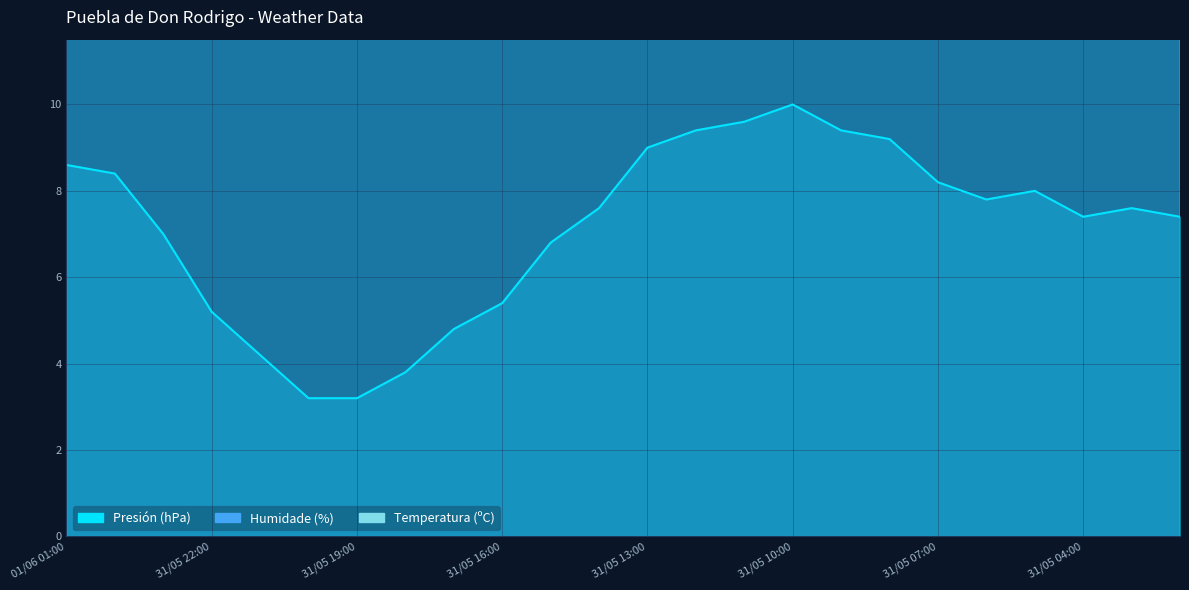

Reading left to right, extract all data points from this chart.

Temperatura (ºC): 25.4	26.1	27.3	28.7	30.1	31.8	33.5	32.4	35.8	34.9	33.4	33.1	30.8	29.9	27.6	26.0	22.8	19.6	17.9	17.9	18.7	21.2	22.5	21.6
Presión (hPa): 8.6	8.4	7.0	5.2	4.2	3.2	3.2	3.8	4.8	5.4	6.8	7.6	9.0	9.4	9.6	10.0	9.4	9.2	8.2	7.8	8.0	7.4	7.6	7.4
Humidade (%): 18.6	19.8	21.0	20.4	19.2	16.8	15.6	15.6	15.0	15.6	17.4	18.6	21.0	22.8	24.6	27.0	30.6	37.8	39.0	36.6	33.0	28.8	27.0	25.8